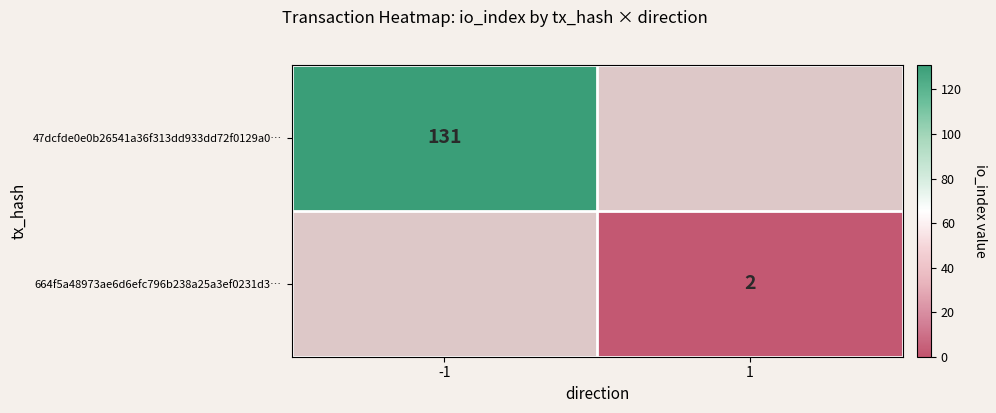

Is it true that 47dcfde0e0b26541a36f313dd933dd72f0129a0… equals 177 at -1?

False